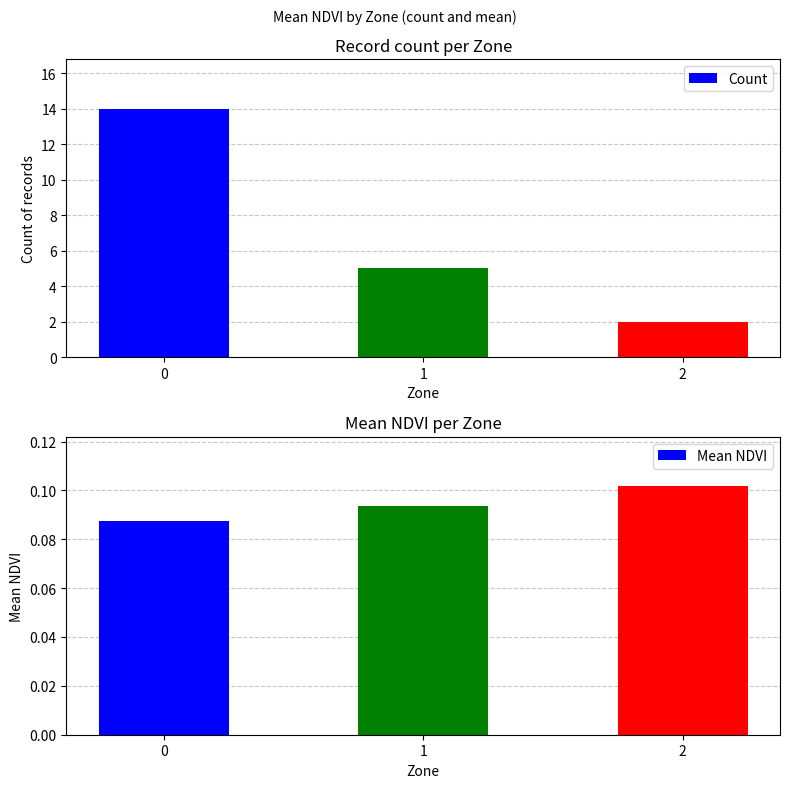

What are all the series names shown in the legend?

Count, Mean NDVI